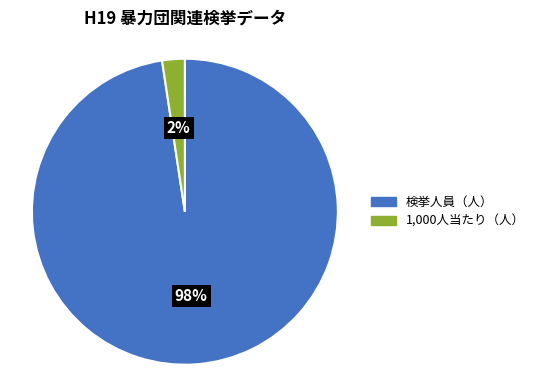

Which category has the smallest portion of the pie?

1,000人当たり（人）